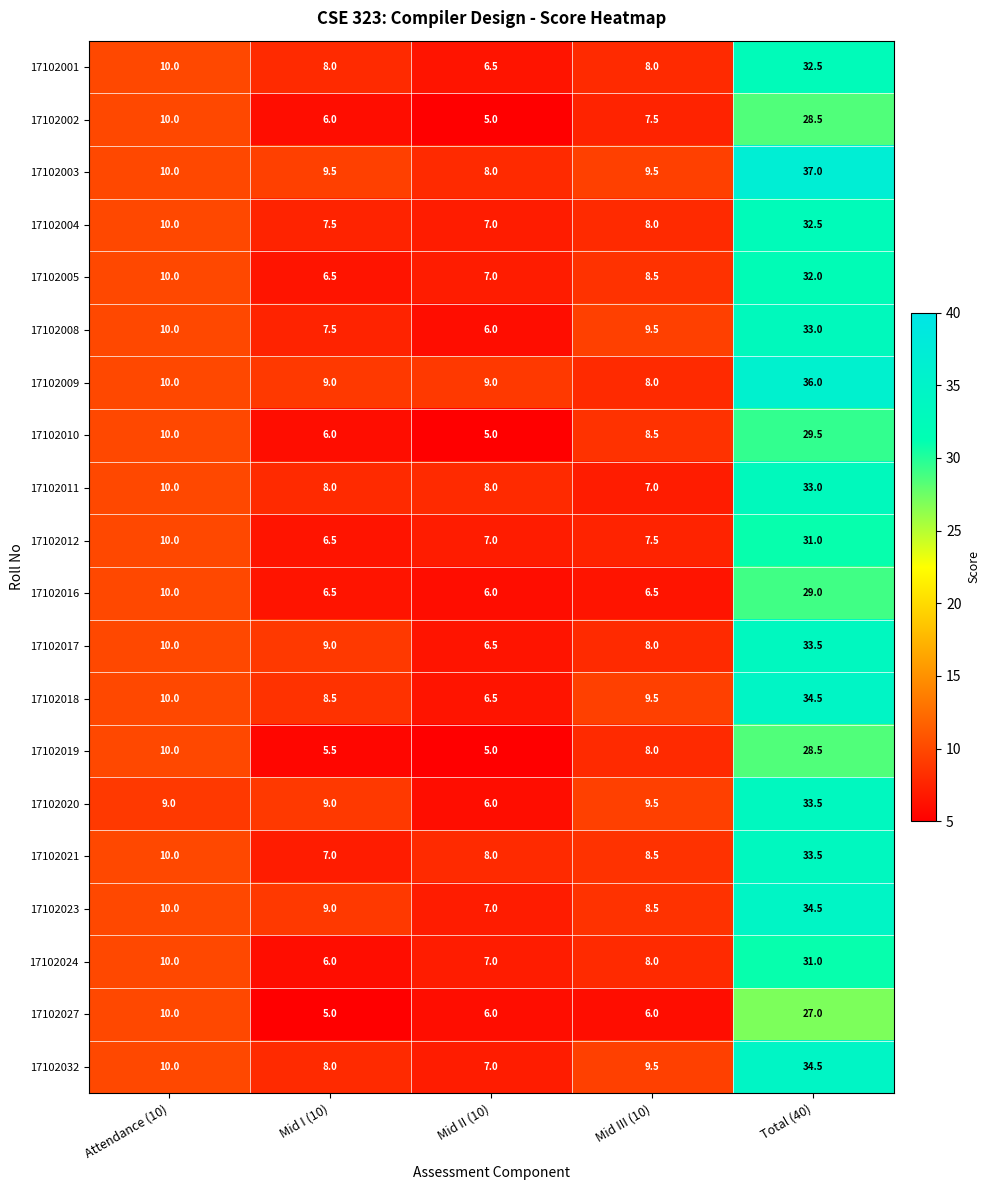

Which series has the largest total across all categories?

17102003